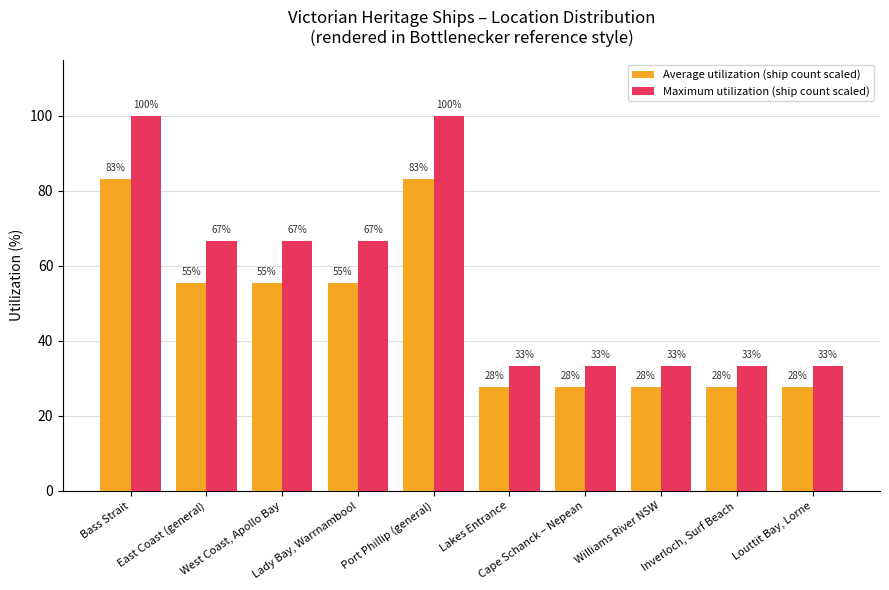

How many bars are there in total?

20